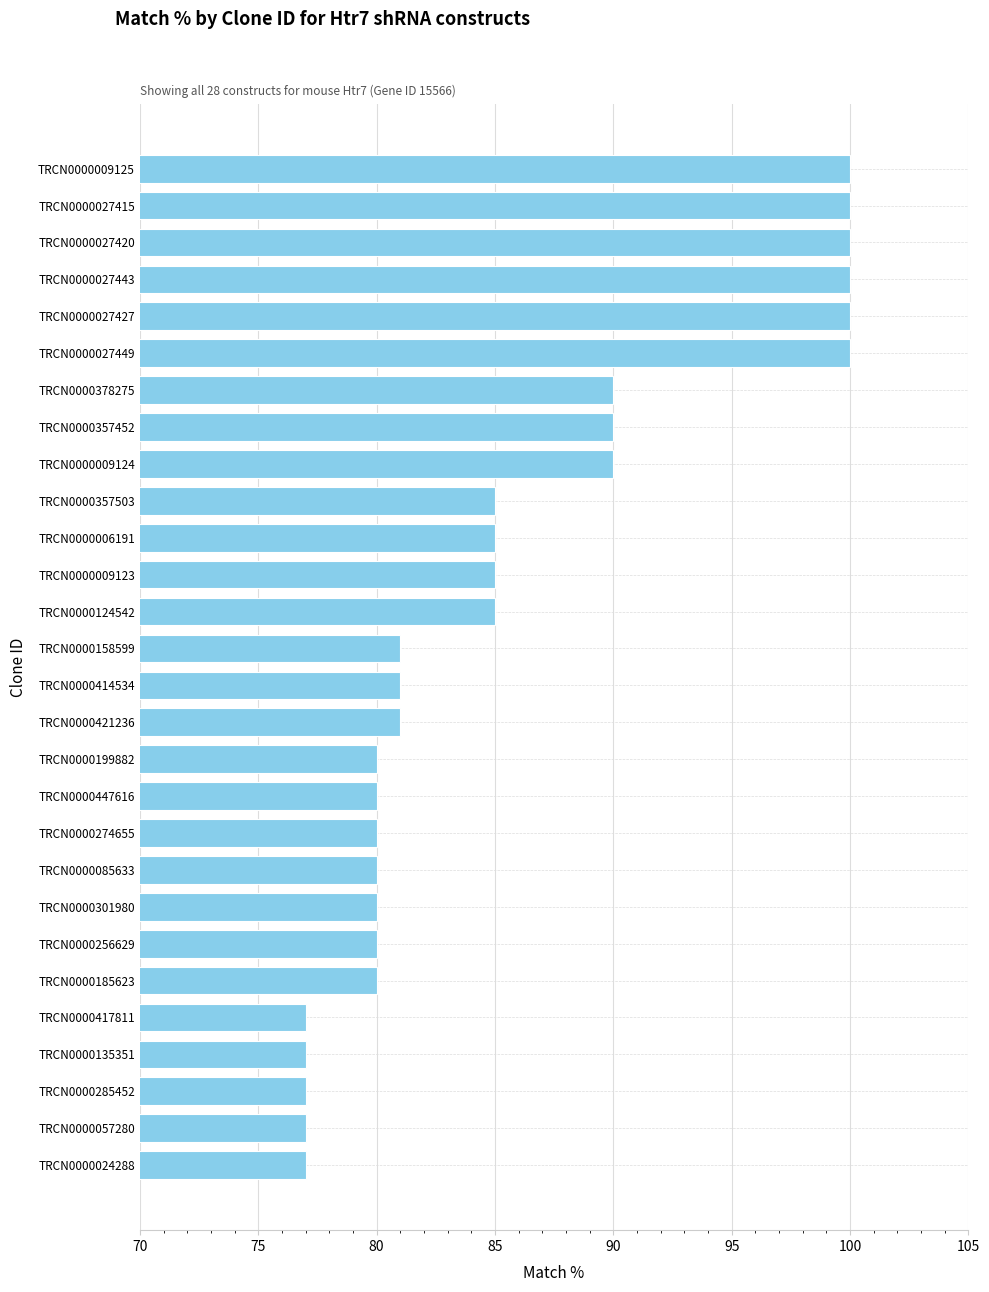

Reading top to bottom, transcribe all the data shown in this chart.

TRCN0000009125=100	TRCN0000027415=100	TRCN0000027420=100	TRCN0000027443=100	TRCN0000027427=100	TRCN0000027449=100	TRCN0000378275=90	TRCN0000357452=90	TRCN0000009124=90	TRCN0000357503=85	TRCN0000006191=85	TRCN0000009123=85	TRCN0000124542=85	TRCN0000158599=81	TRCN0000414534=81	TRCN0000421236=81	TRCN0000199882=80	TRCN0000447616=80	TRCN0000274655=80	TRCN0000085633=80	TRCN0000301980=80	TRCN0000256629=80	TRCN0000185623=80	TRCN0000417811=77	TRCN0000135351=77	TRCN0000285452=77	TRCN0000057280=77	TRCN0000024288=77